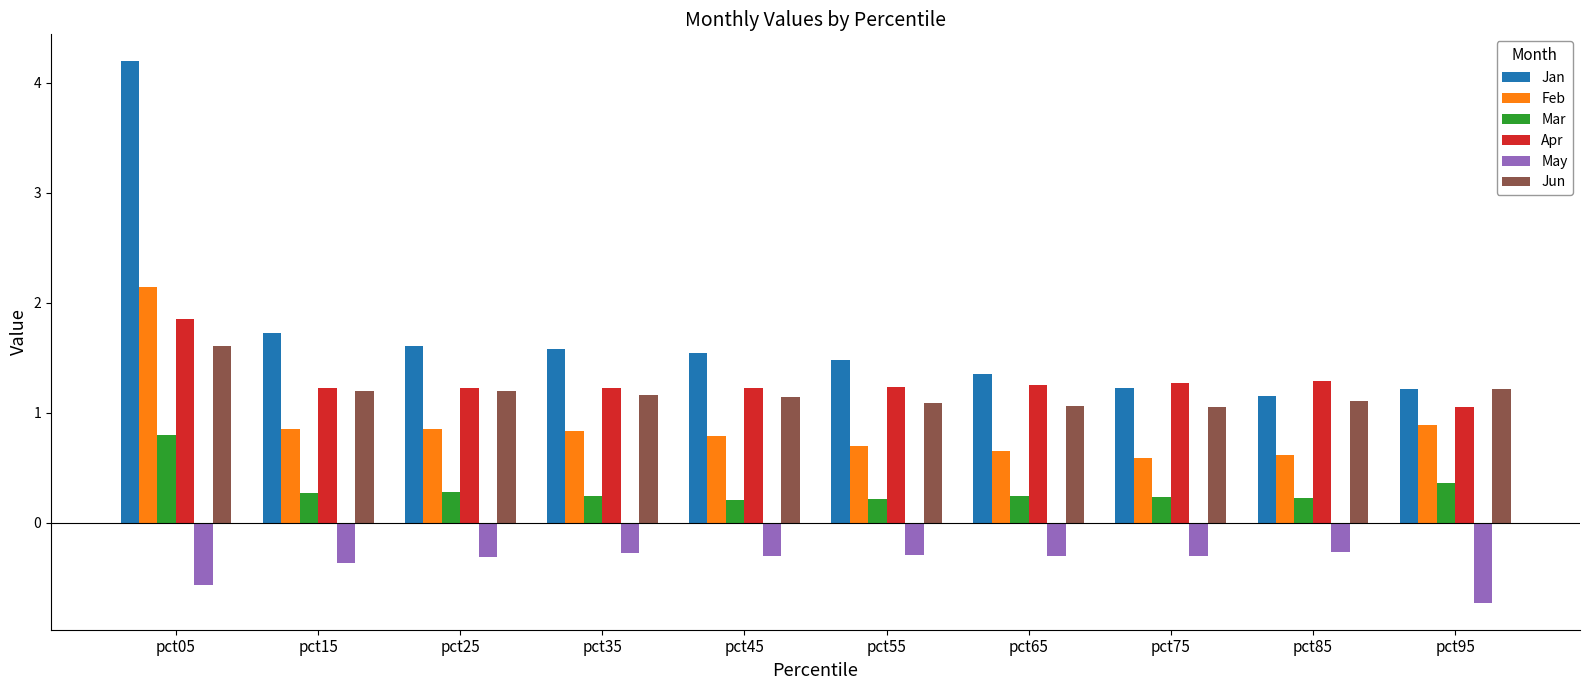

What is the spread (max minus min) of values at pct35?

1.9